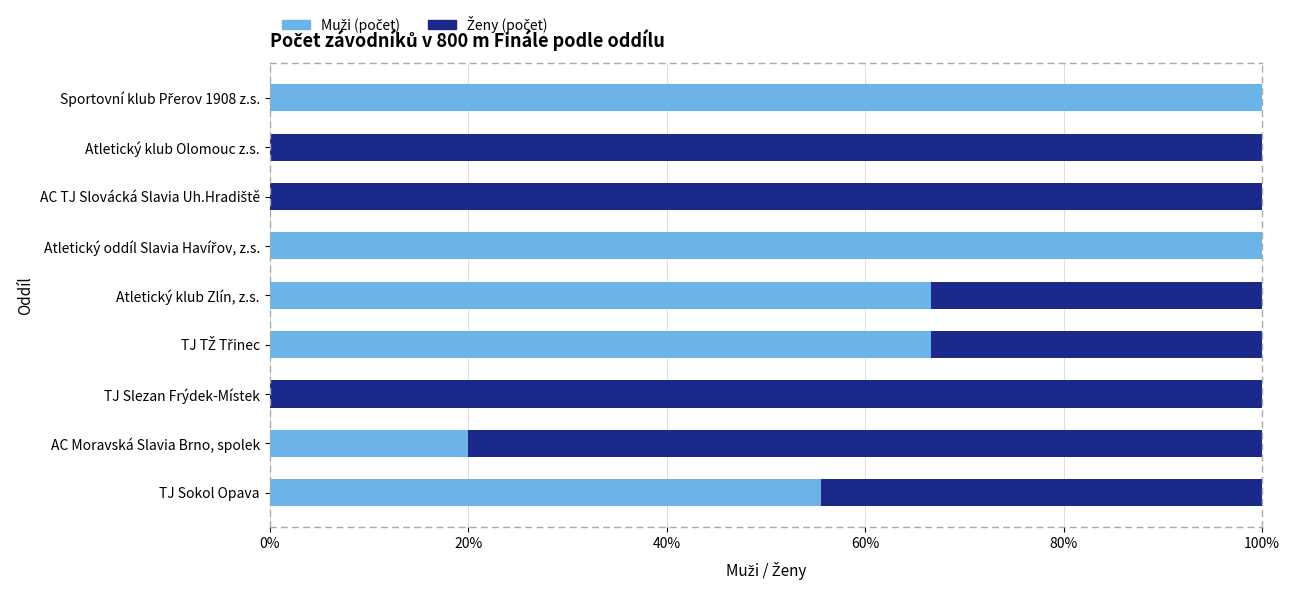

What is the total value across all series at TJ Sokol Opava?

100.0